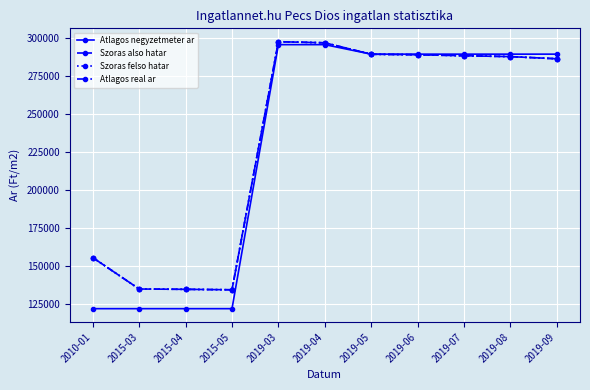

At which label does Szoras felso hatar first exceed 287438?

2019-03